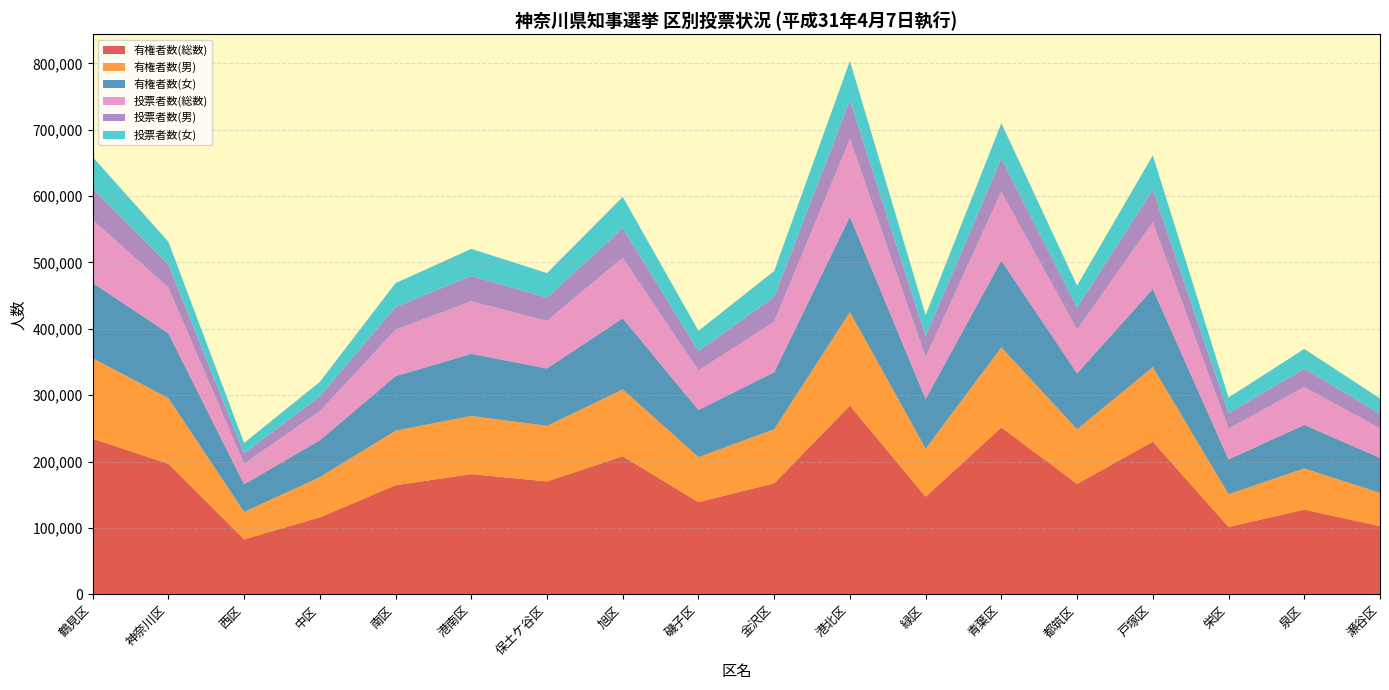

Reading left to right, list all the values displayed in this chart.

有権者数(総数): 鶴見区=234578	神奈川区=196672	西区=82864	中区=116040	南区=164356	港南区=181170	保土ケ谷区=170162	旭区=207984	磯子区=138862	金沢区=167277	港北区=284444	緑区=147093	青葉区=251444	都筑区=166484	戸塚区=229988	栄区=101649	泉区=127574	瀬谷区=102827
有権者数(男): 鶴見区=121225	神奈川区=98985	西区=41287	中区=60595	南区=82262	港南区=87623	保土ケ谷区=83665	旭区=100811	磯子区=67870	金沢区=81509	港北区=140990	緑区=72338	青葉区=120746	都筑区=82201	戸塚区=112438	栄区=49242	泉区=62153	瀬谷区=50091
有権者数(女): 鶴見区=113353	神奈川区=97687	西区=41577	中区=55445	南区=82094	港南区=93547	保土ケ谷区=86497	旭区=107173	磯子区=70992	金沢区=85768	港北区=143454	緑区=74755	青葉区=130698	都筑区=84283	戸塚区=117550	栄区=52407	泉区=65421	瀬谷区=52736
投票者数(総数): 鶴見区=94925	神奈川区=68992	西区=31188	中区=44022	南区=70094	港南区=79076	保土ケ谷区=71878	旭区=91465	磯子区=59664	金沢区=76315	港北区=117395	緑区=63269	青葉区=103508	都筑区=66114	戸塚区=100709	栄区=46636	泉区=57302	瀬谷区=44746
投票者数(男): 鶴見区=47466	神奈川区=34676	西区=15338	中区=21984	南区=34197	港南区=38219	保土ケ谷区=34924	旭区=44128	磯子区=29063	金沢区=37205	港北区=58104	緑区=31052	青葉区=50426	都筑区=32582	戸塚区=48893	栄区=22812	泉区=27762	瀬谷区=21630
投票者数(女): 鶴見区=47459	神奈川区=34316	西区=15850	中区=22038	南区=35897	港南区=40857	保土ケ谷区=36954	旭区=47337	磯子区=30601	金沢区=39110	港北区=59291	緑区=32217	青葉区=53082	都筑区=33532	戸塚区=51816	栄区=23824	泉区=29540	瀬谷区=23116